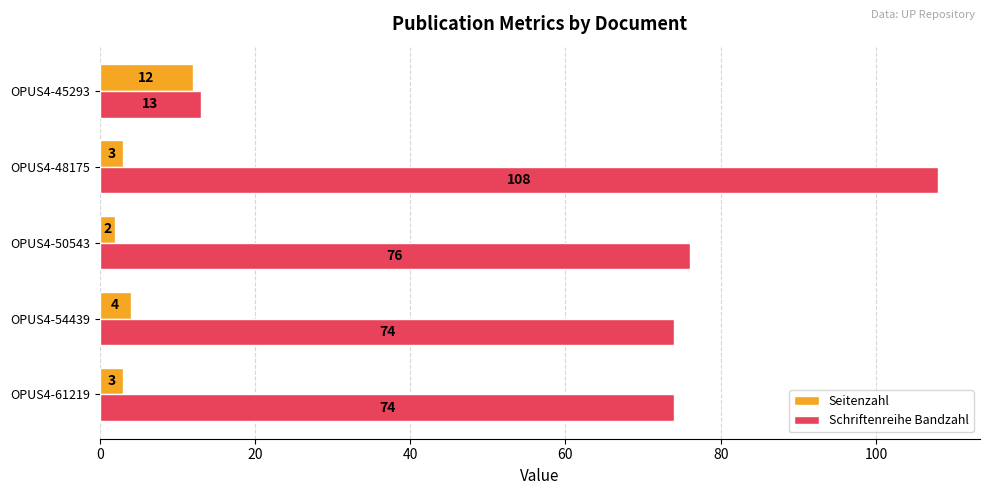

At which category does the chart reach its minimum across all series?

OPUS4-50543